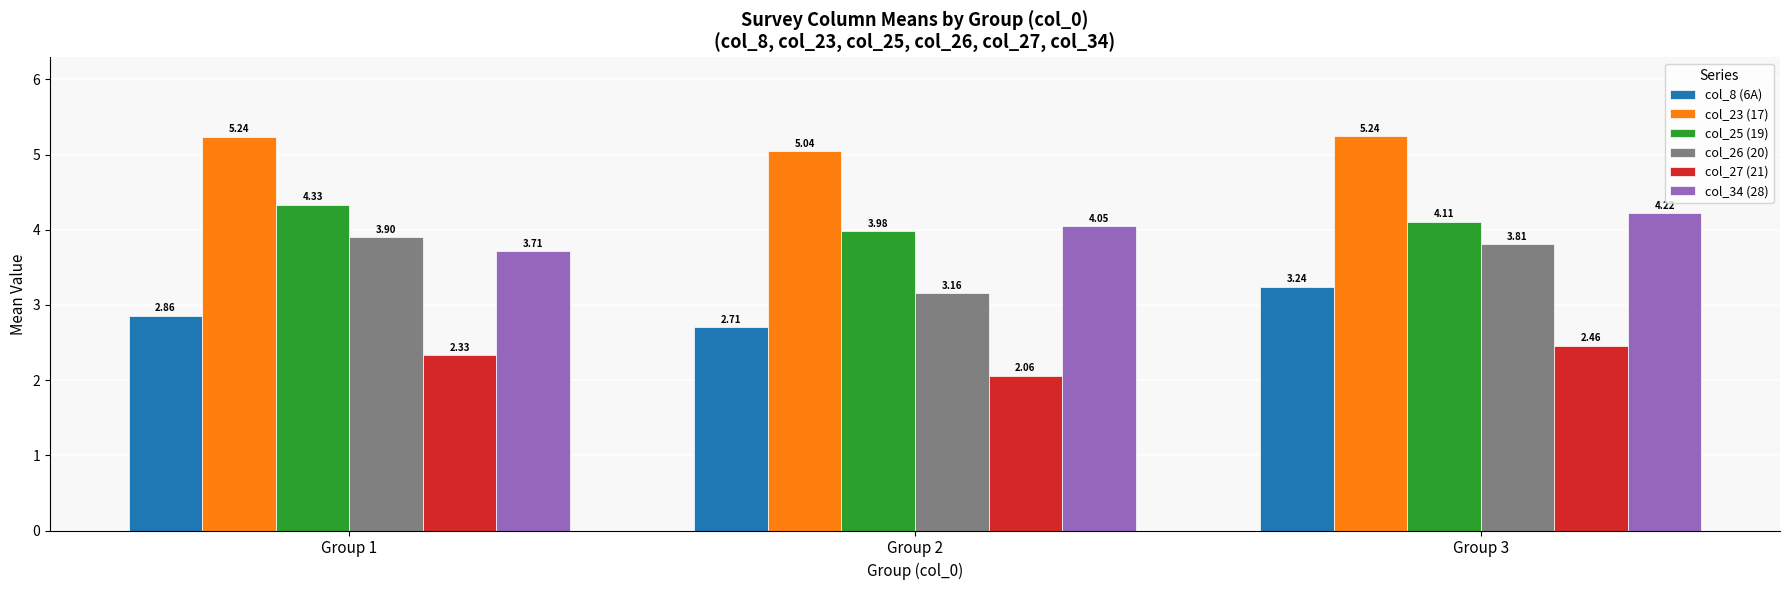

List the series in order of their peak value, lowest first.

col_27 (21), col_8 (6A), col_26 (20), col_34 (28), col_25 (19), col_23 (17)